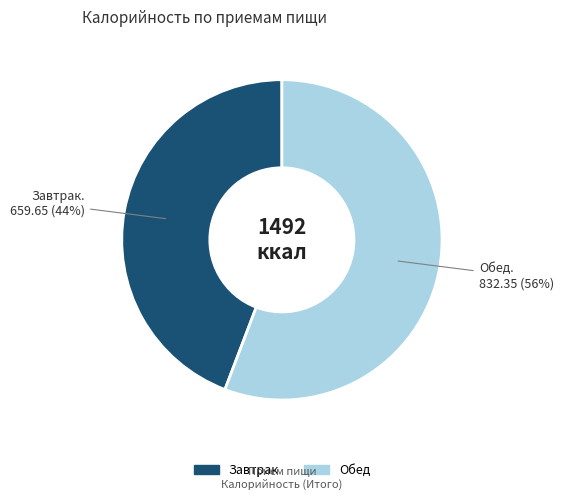

Which has a higher value, Завтрак or Обед?

Обед